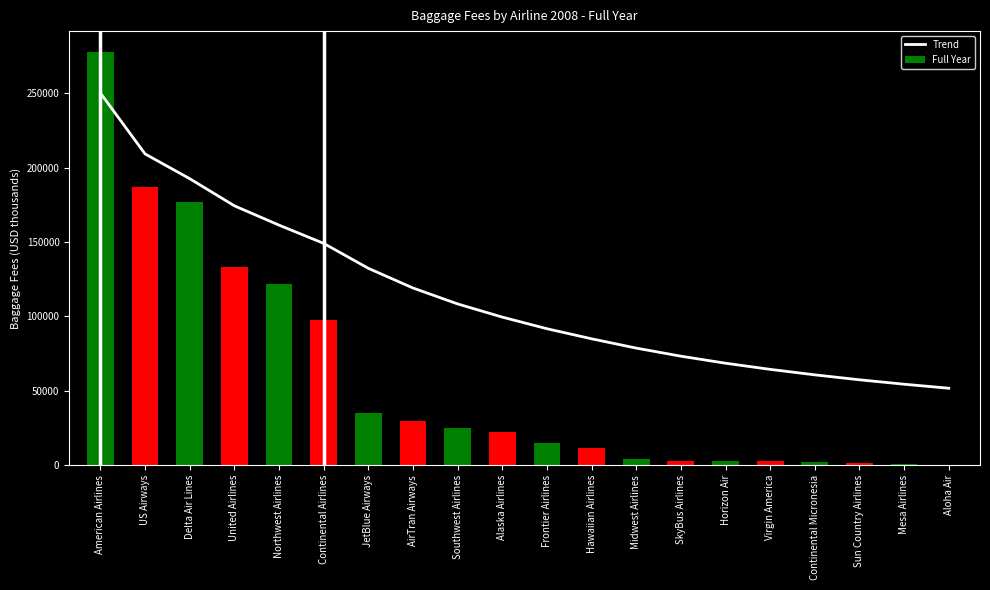

Where is the data nearest to the value 150957?

Continental Airlines